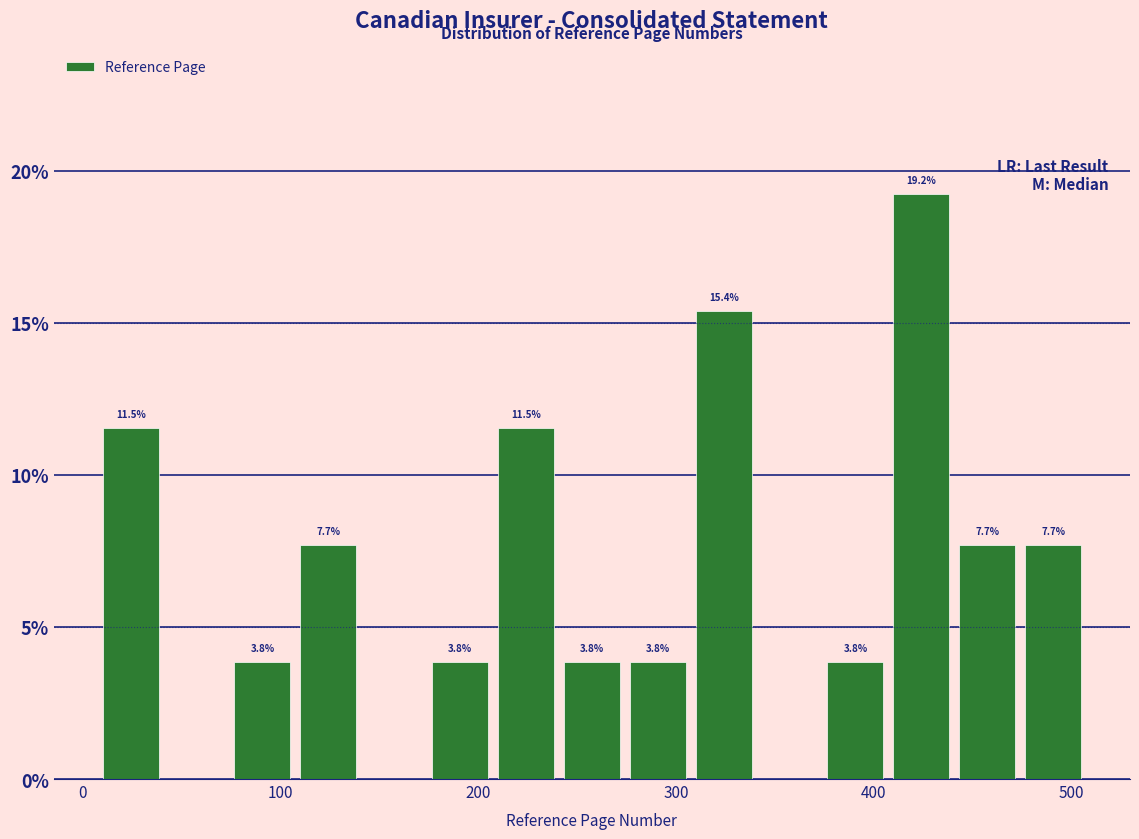

Around what value on the x-axis is the tallest bar? Give the approximate position of its centre, as read against the axis.

420